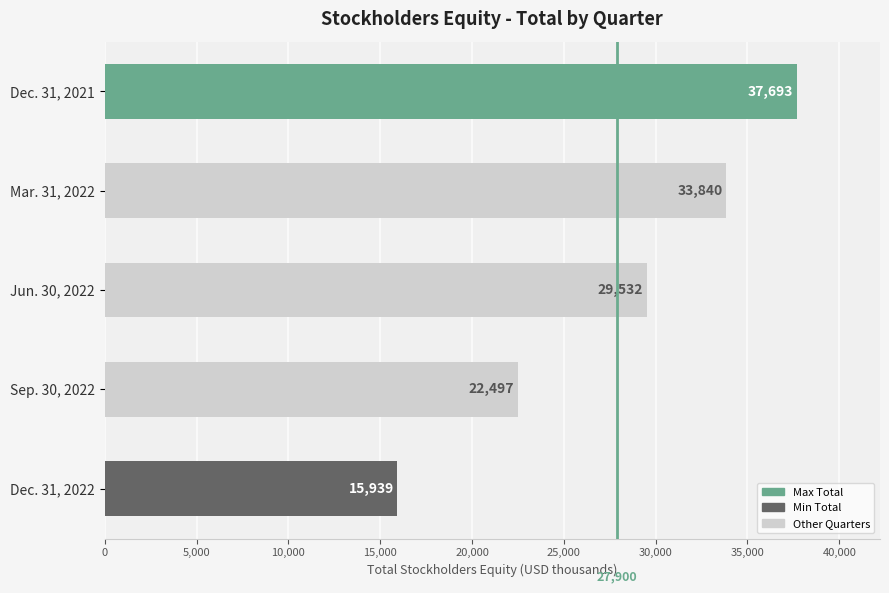

What is the value of the 1st bar from the top?

37693